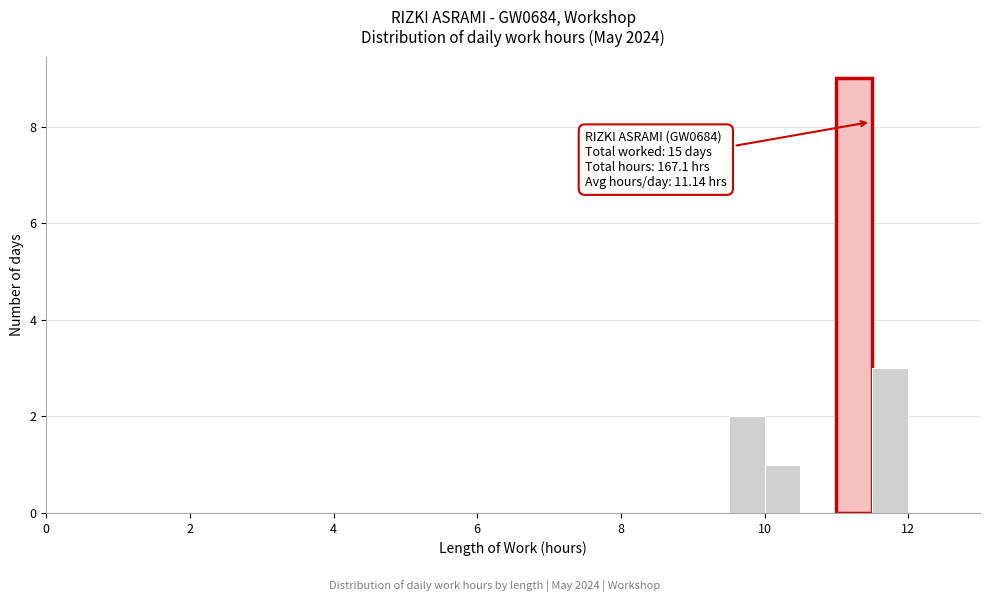

Read against the x-axis, roughly where is the centre of the tallest bar?

11.2